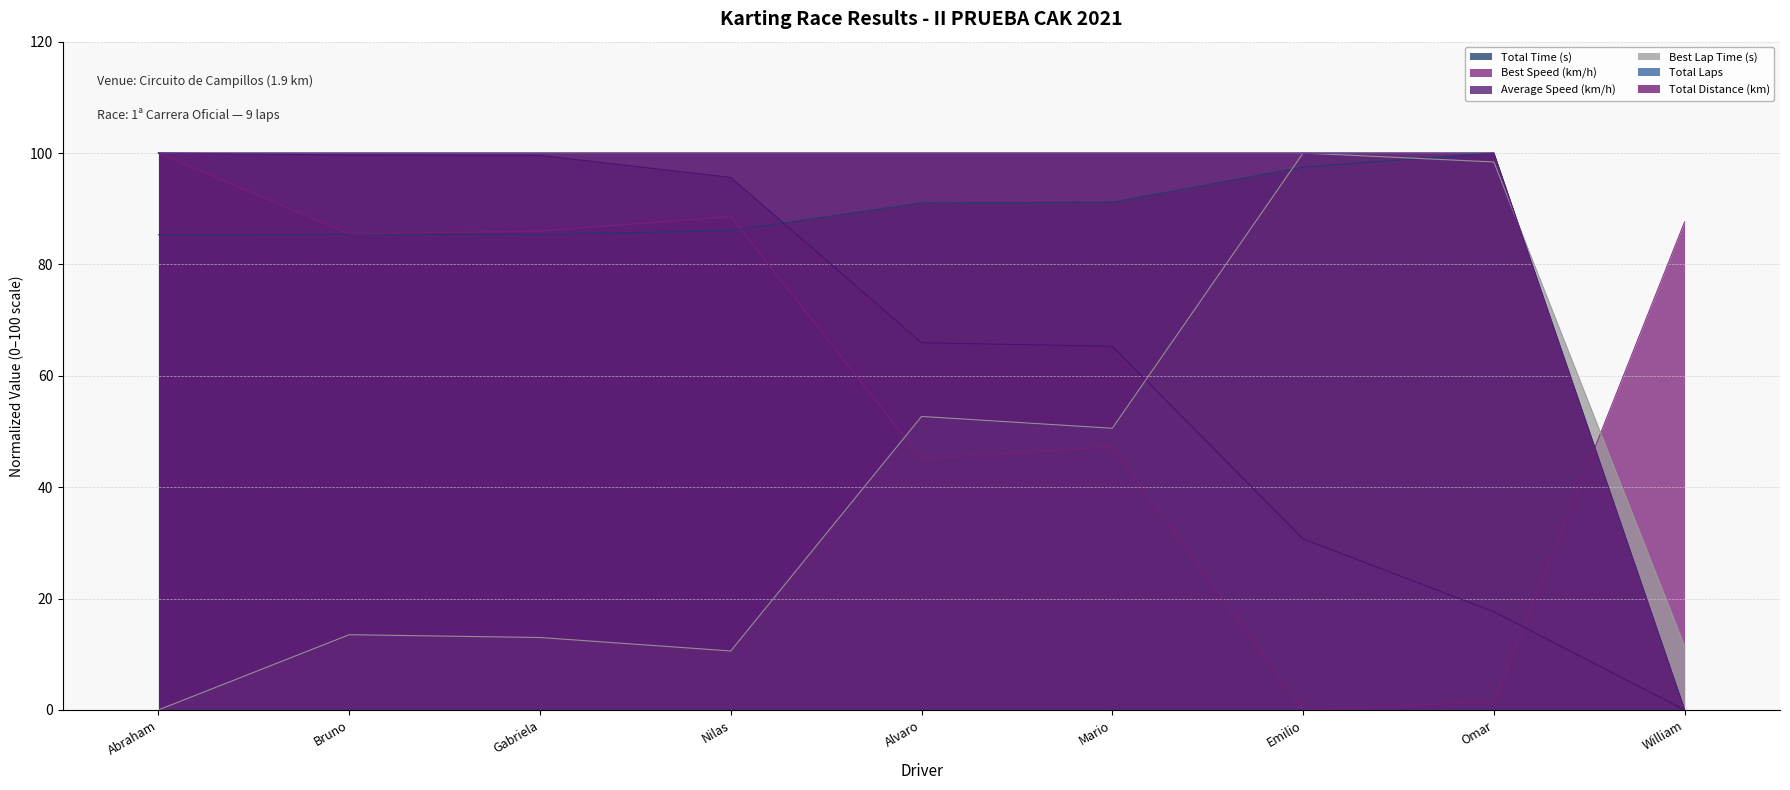

What is the approximate value of Best Speed at William?

87.6